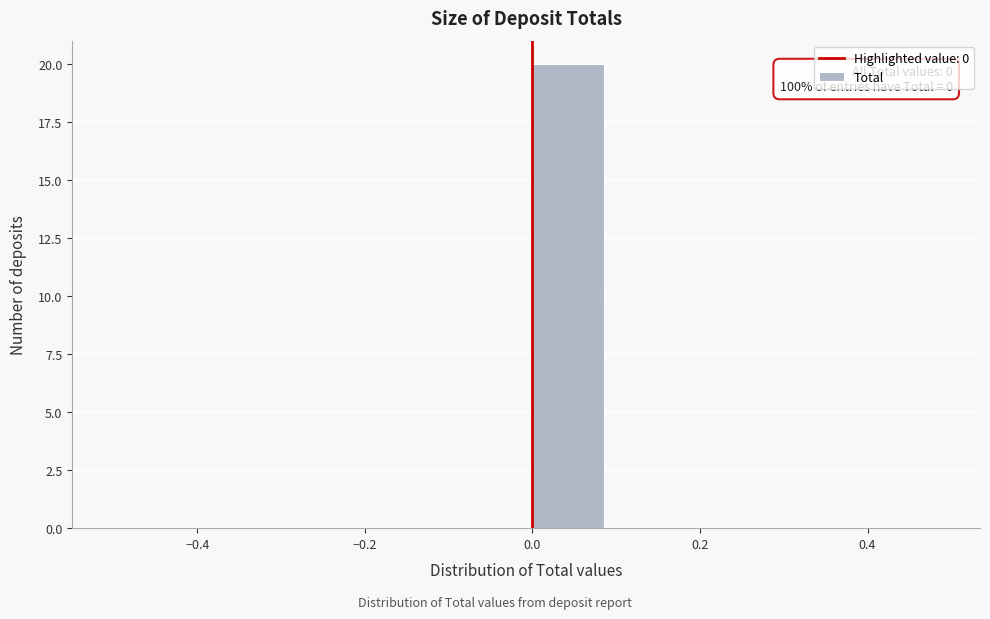

Which range on the x-axis has the tallest bar?

0.0 to 0.1